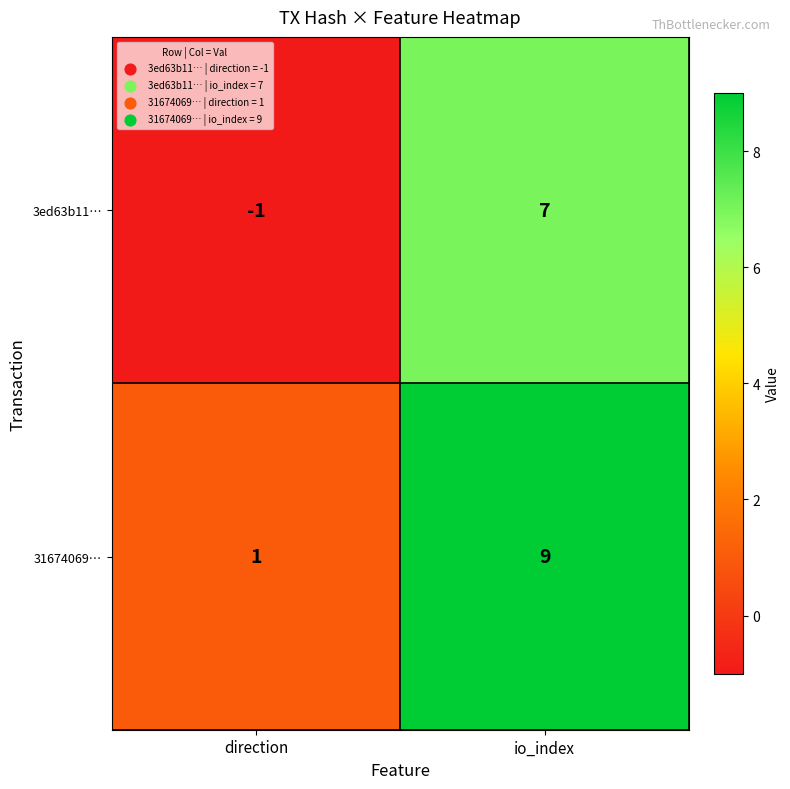

What is the sum of all 31674069… values?

10